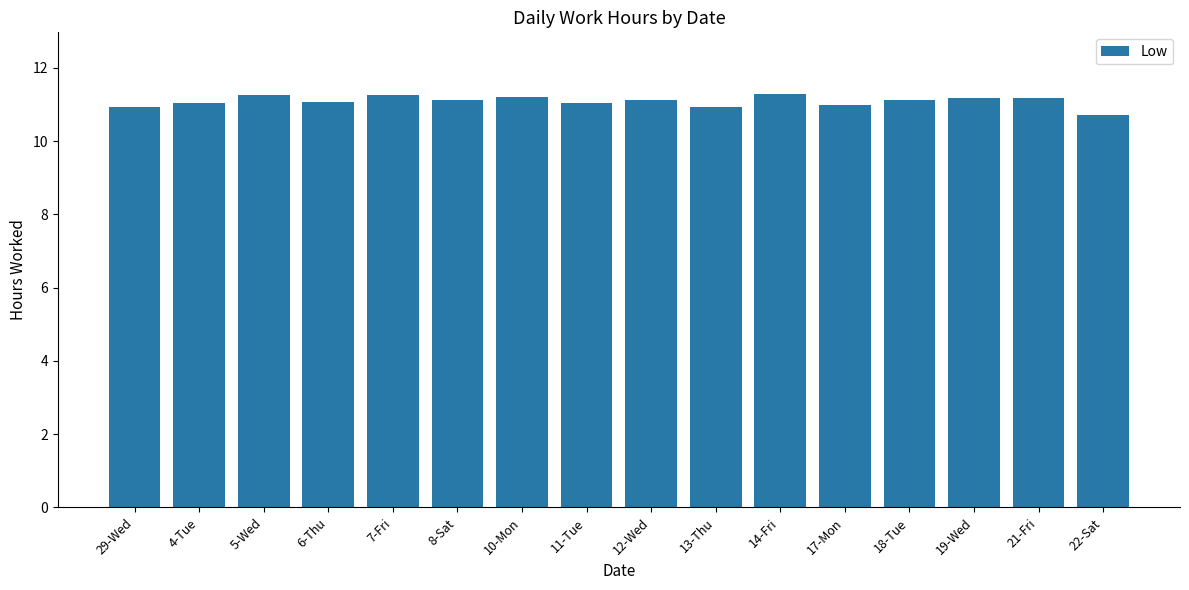

What is the maximum value shown in the chart?

11.3